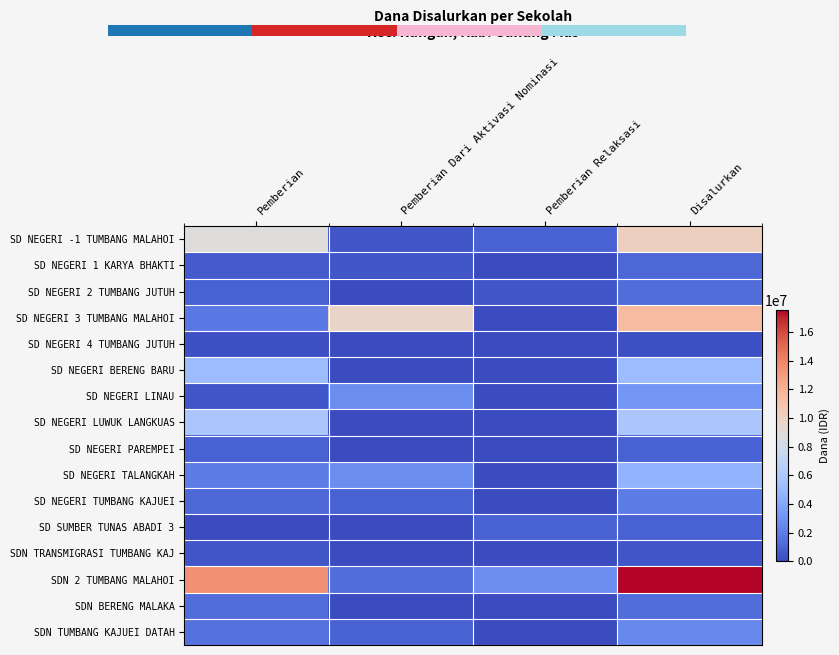

At which category does the chart reach its peak across all series?

Disalurkan